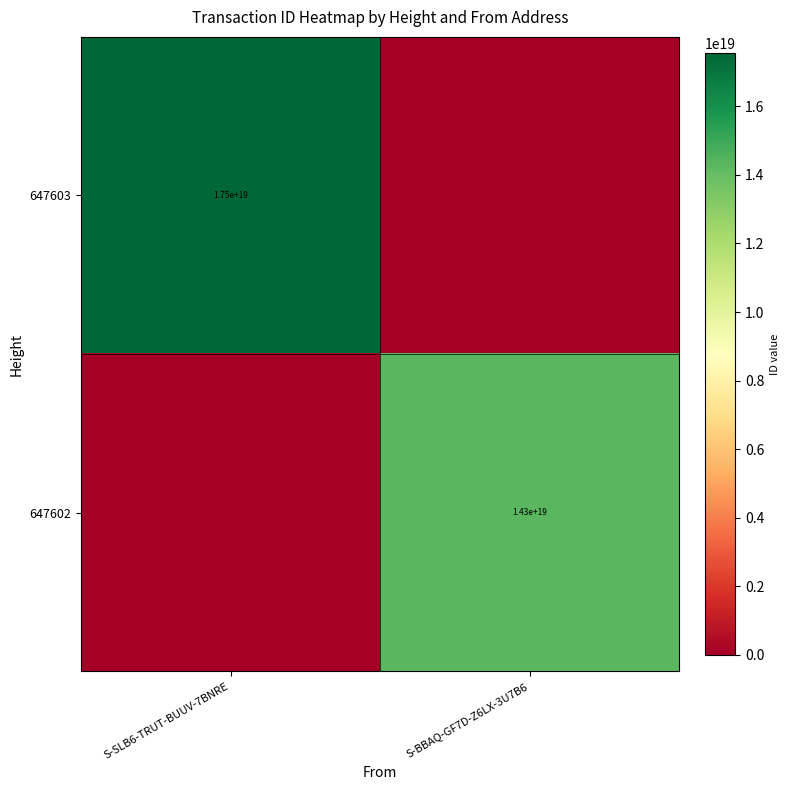

Is it true that 647602 equals 22681840877750067200 at S-BBAQ-GF7D-Z6LX-3U7B6?

False